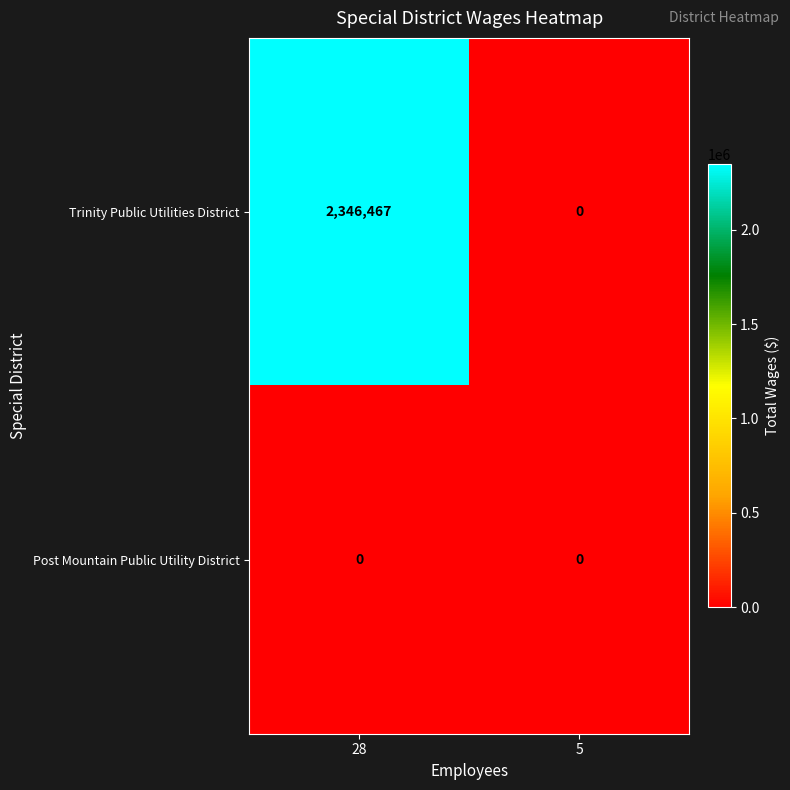

At which category is the sum across all series the highest?

28